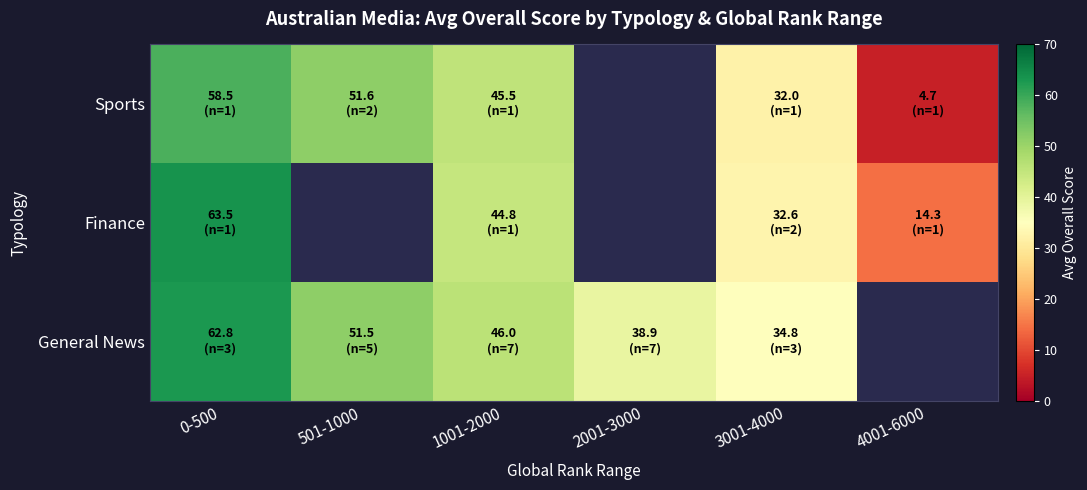

What is the spread (max minus min) of values at 3001-4000?

2.8